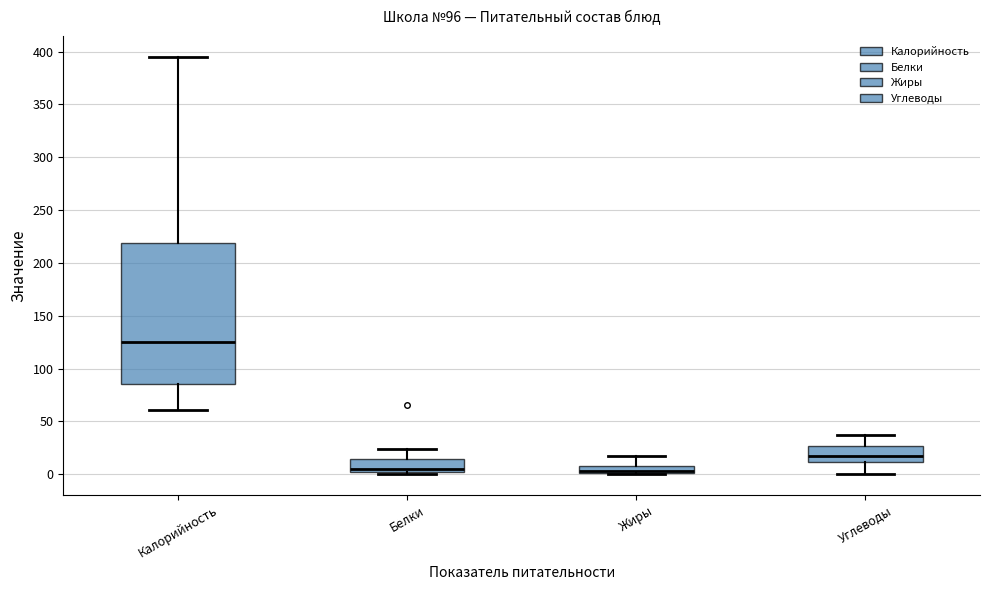

Which box is the tallest, from its lower edge to its upper edge?

Калорийность